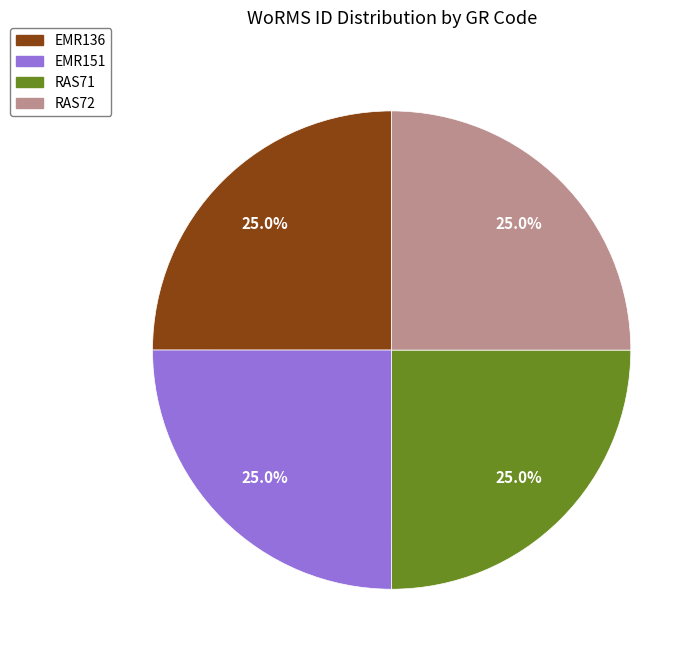

To the nearest percent, what percentage of the pie is RAS72?

25%